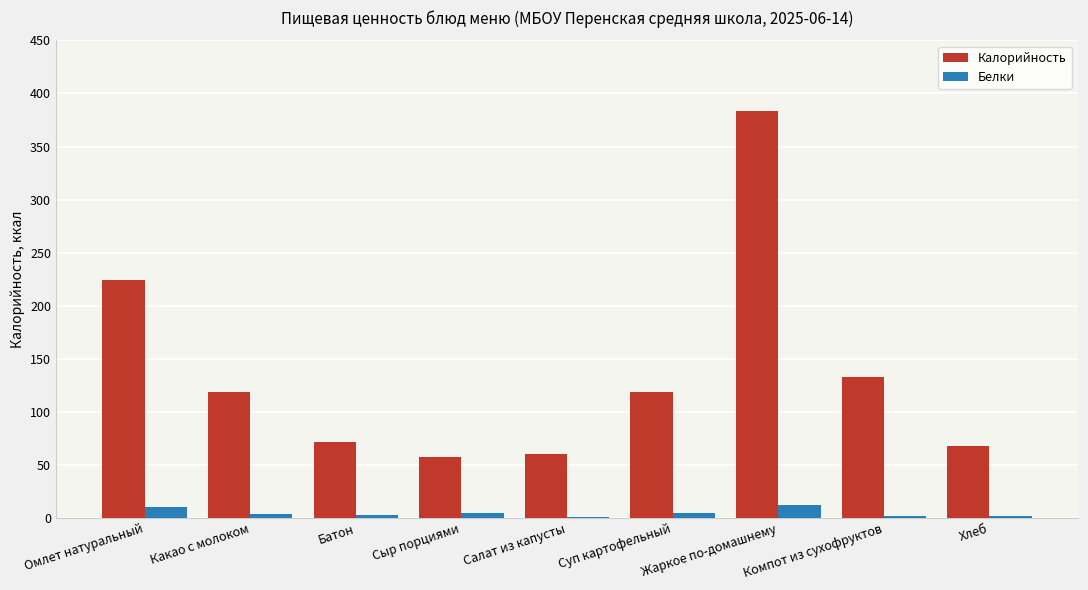

Is the value of Калорийность at Салат из капусты greater than the value of Белки at Салат из капусты?

Yes